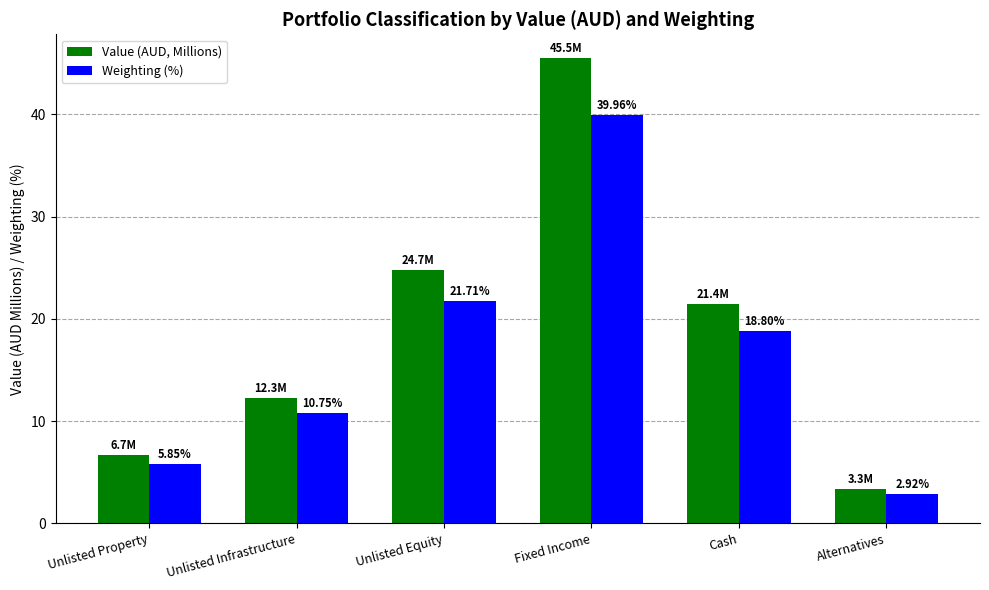

Which series has the largest total across all categories?

Value (AUD, Millions)